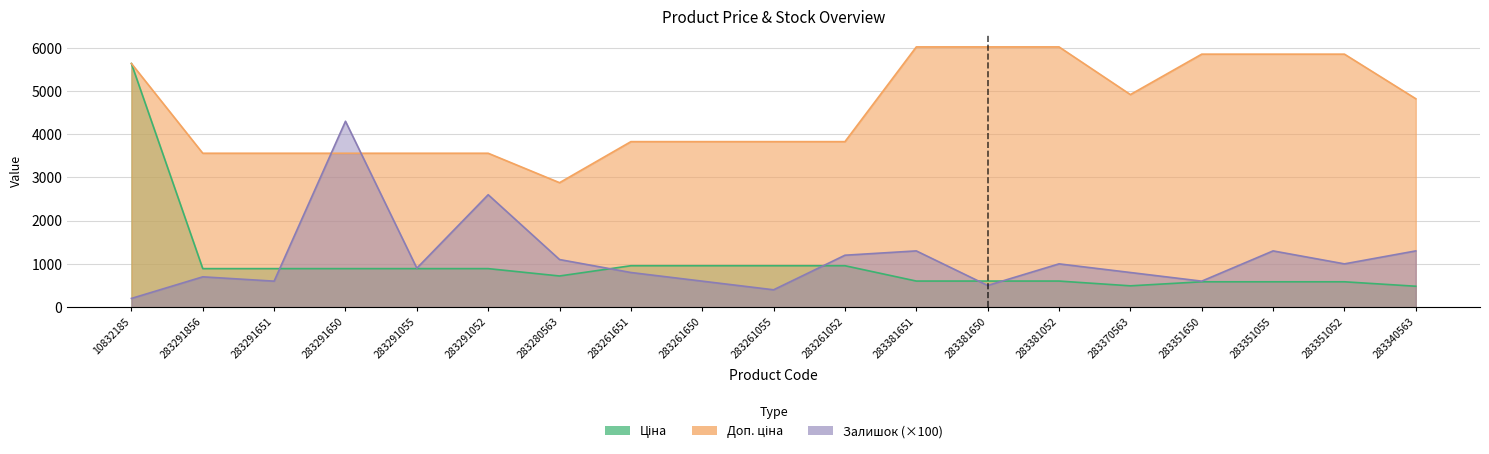

Rank the series at 283280563 from lowest to highest value.

Ціна, Залишок, Доп. ціна